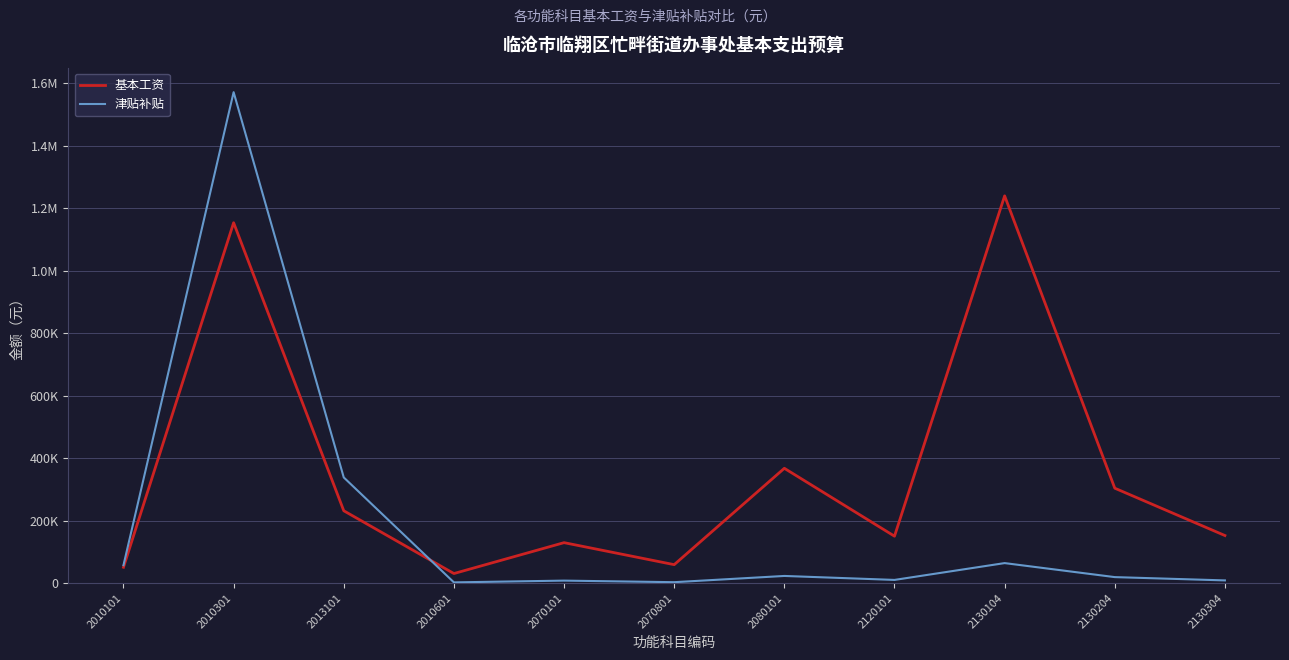

At which category does the chart reach its peak across all series?

2010301